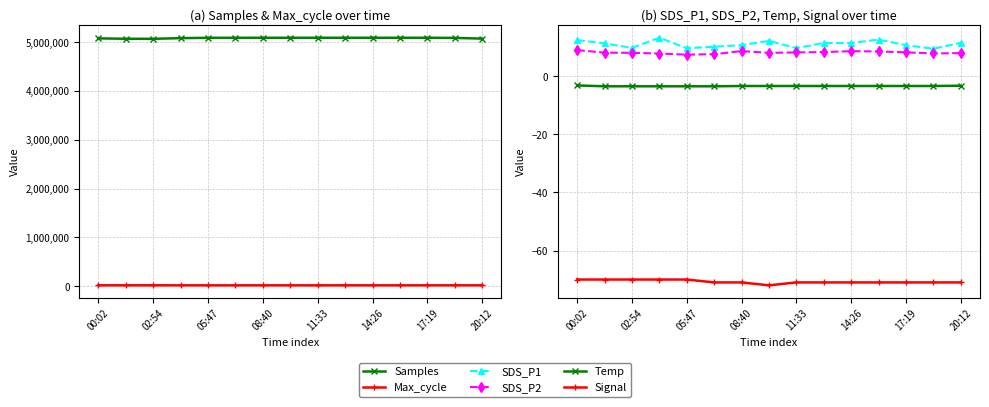

List the series in order of their peak value, lowest first.

Signal, Temp, SDS_P2, SDS_P1, Max_cycle, Samples